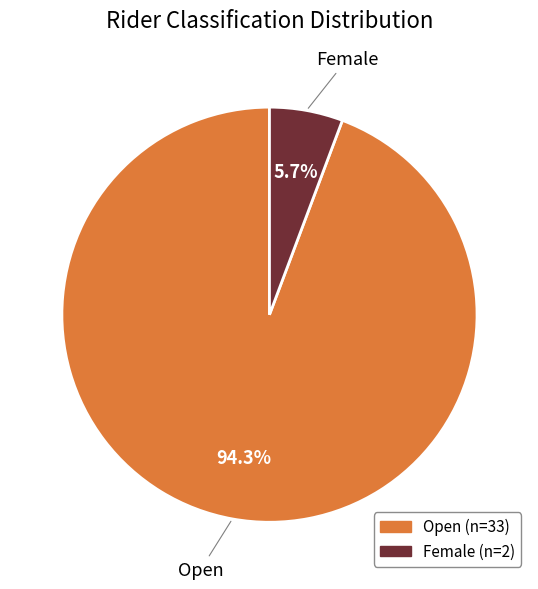

Does any single category account for the majority?

Yes